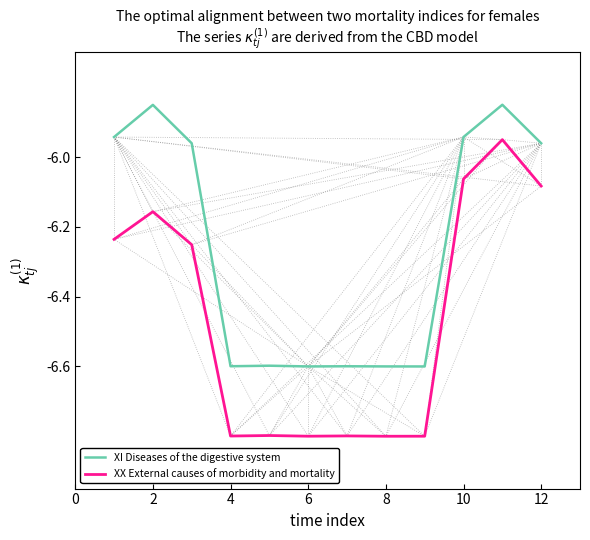

What are all the series names shown in the legend?

XI Diseases of the digestive system, XX External causes of morbidity and mortality